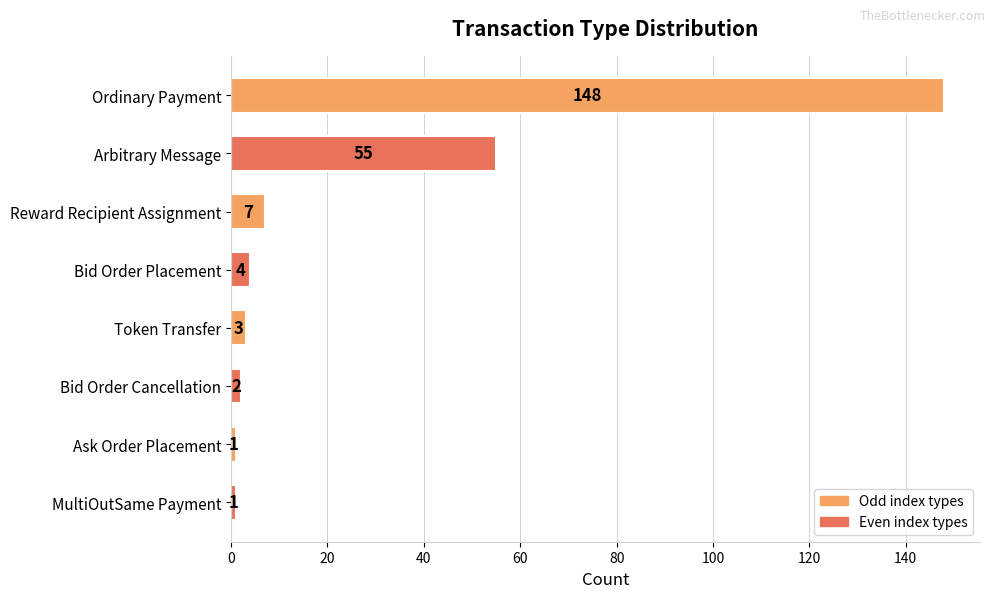

What is the maximum value shown in the chart?

148